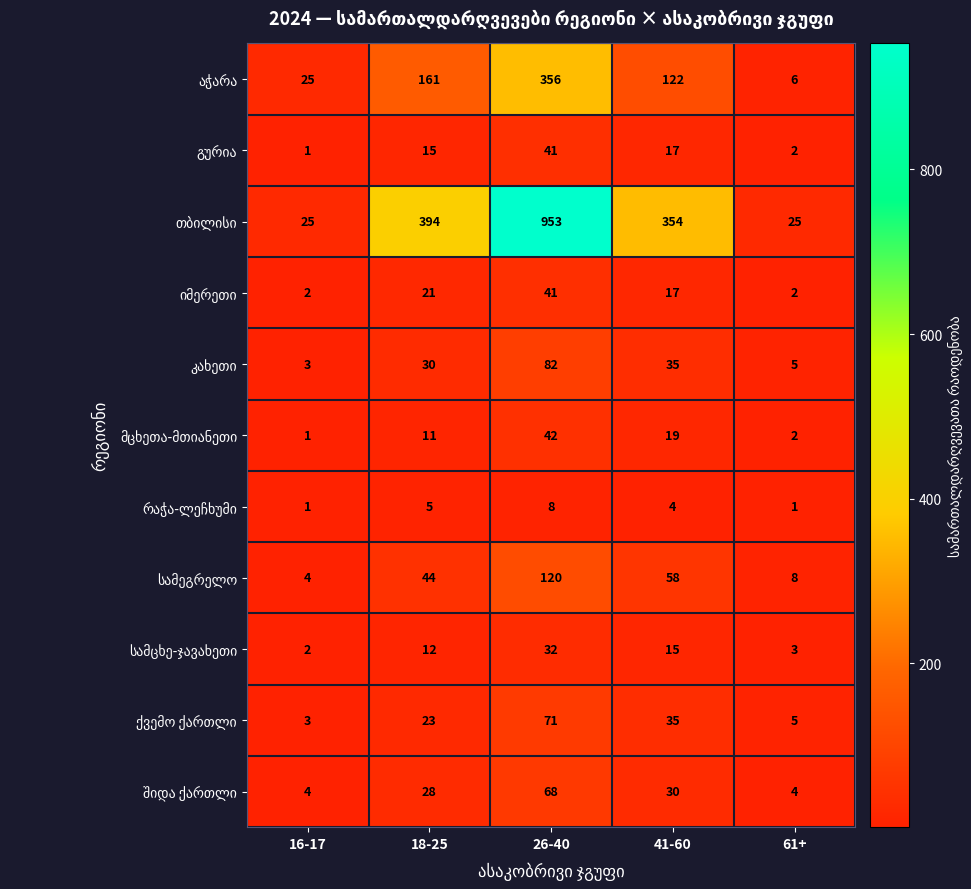

What is the difference between the highest and lowest values at 18-25?

389